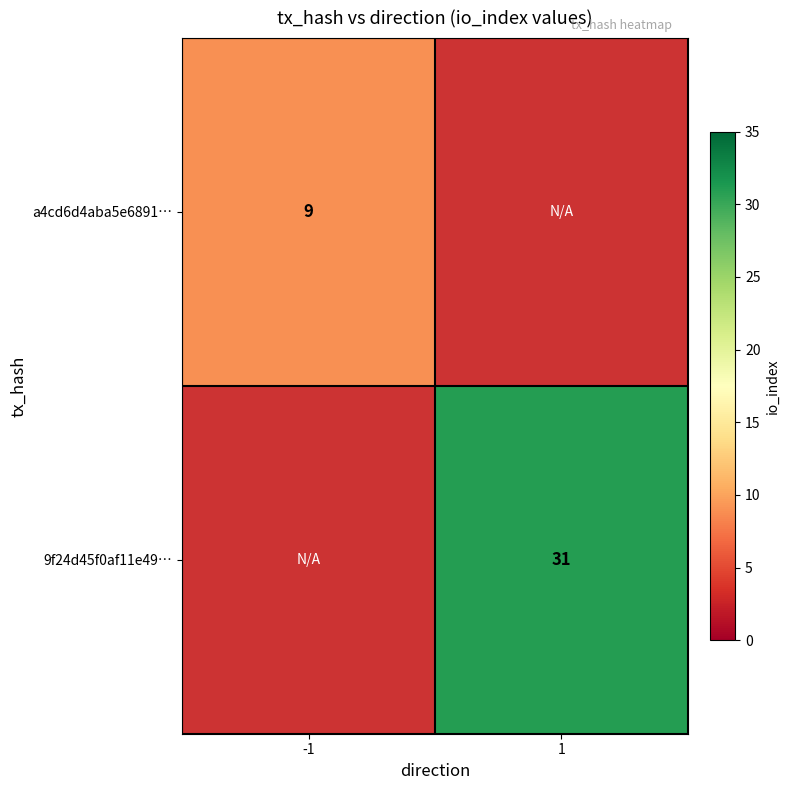

The value of 9f24d45f0af11e49… at 1 is 43. True or false?

False